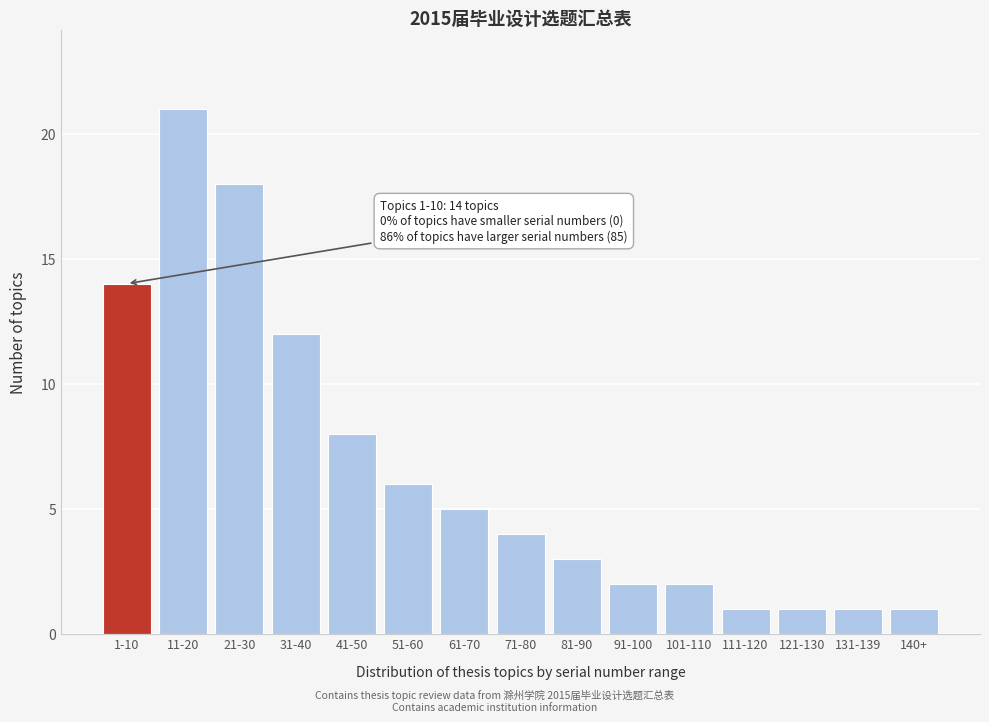

Reading right to left, transcribe all the data shown in this chart.

140+=1	131-139=1	121-130=1	111-120=1	101-110=2	91-100=2	81-90=3	71-80=4	61-70=5	51-60=6	41-50=8	31-40=12	21-30=18	11-20=21	1-10=14